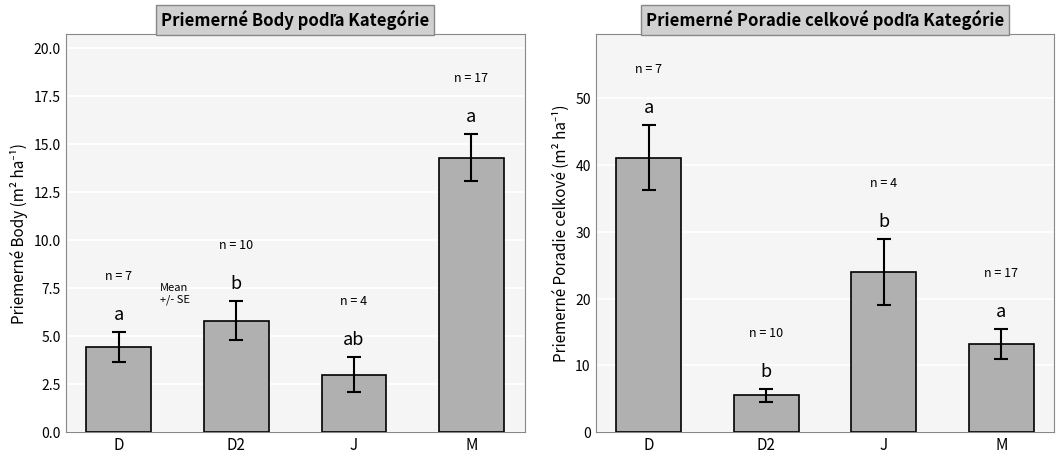

What is the sum of the values at J and M?

37.2